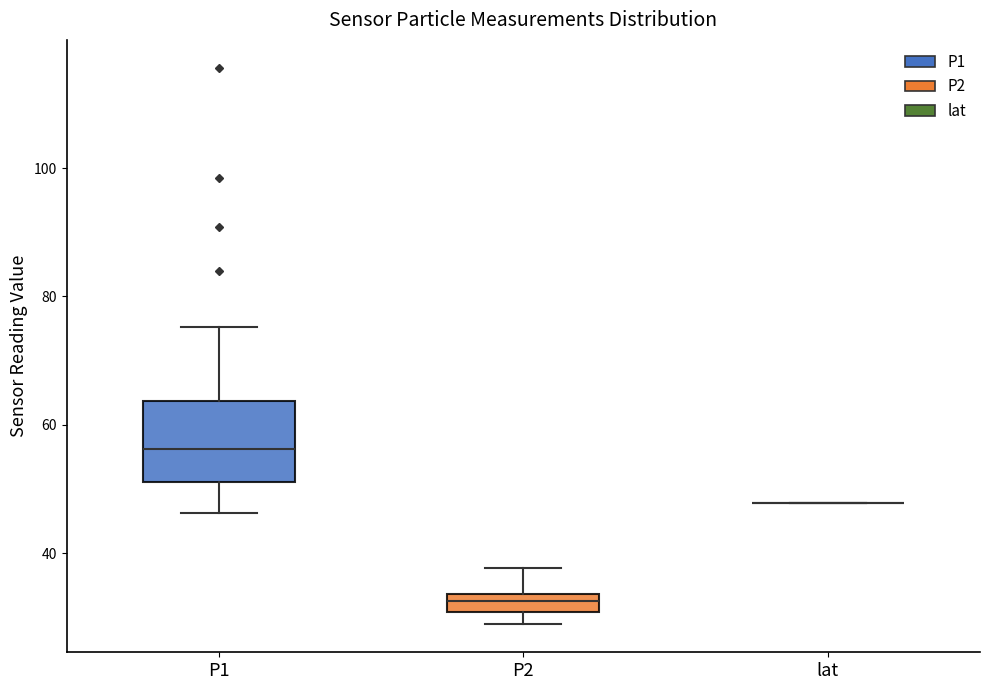

Where does the lower whisker of the box for P1 end on the y-axis? The values are not printed on the chart, so give them approximately, as read against the axis.

46